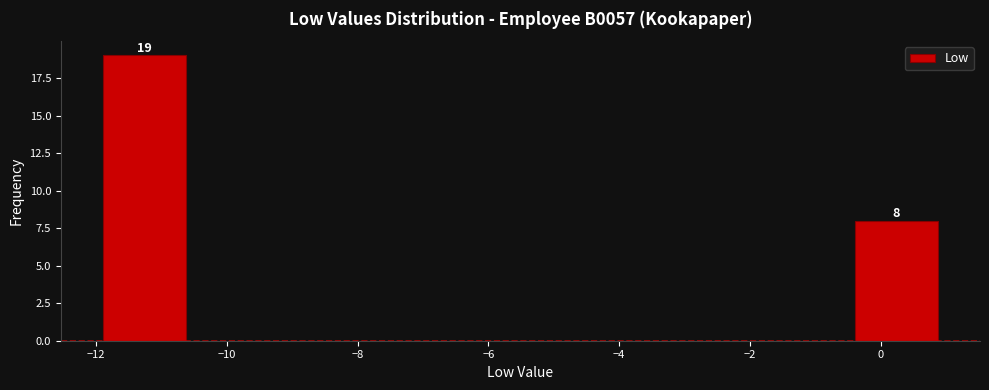

Which range on the x-axis has the tallest bar?

-11.8 to -10.6